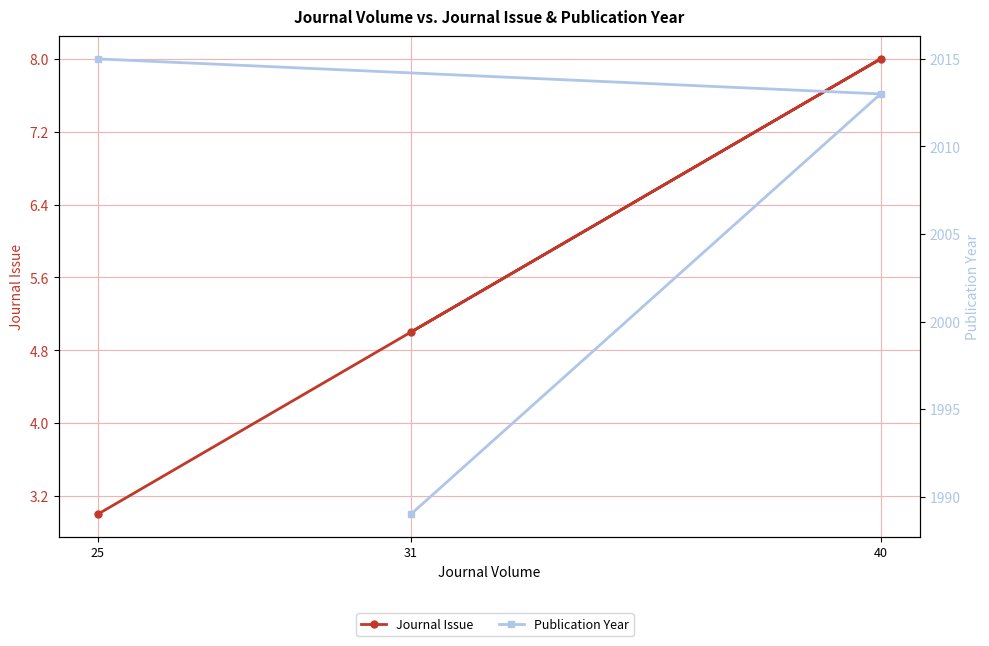

Between 25 and 31, which is larger?

31